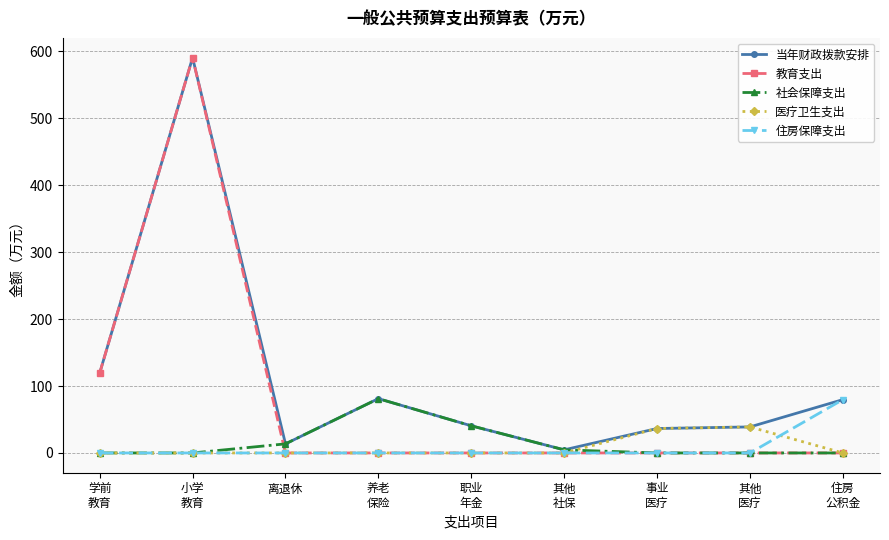

What position from the right is 其他
社保?

4